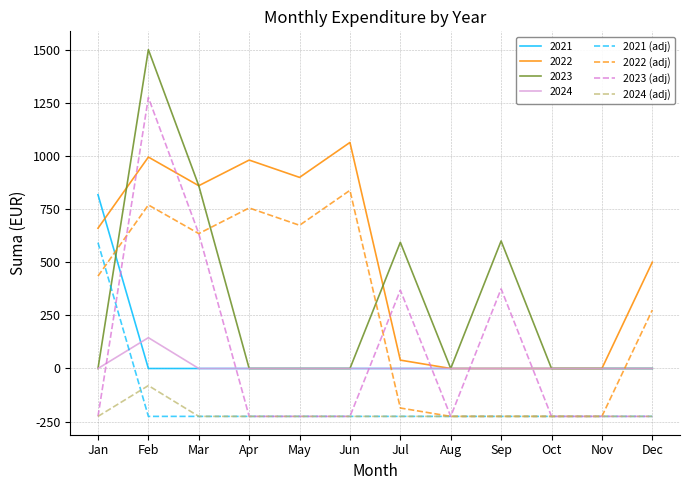

How many lines are shown in the chart?

8